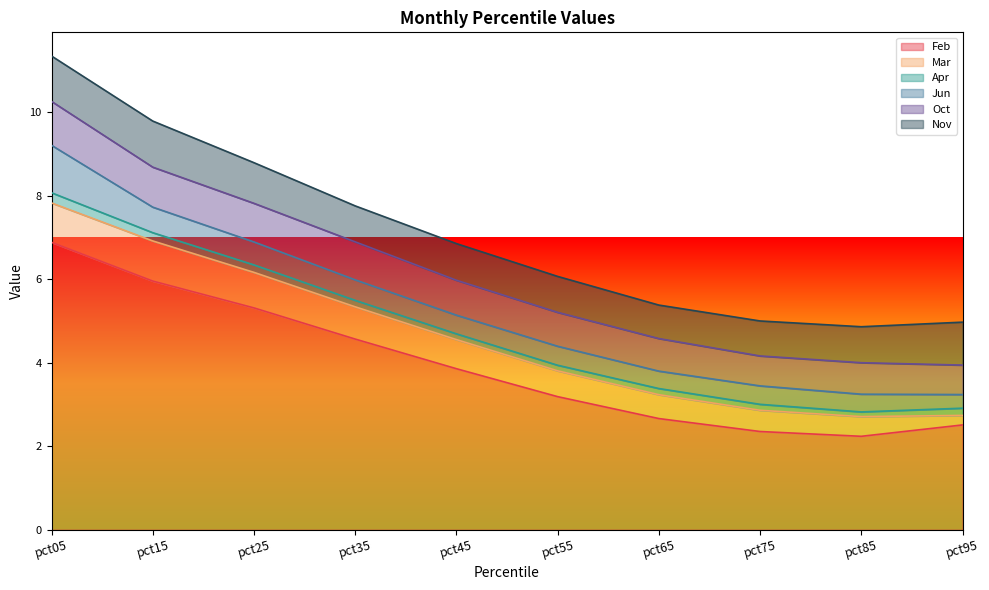

What are all the series names shown in the legend?

Feb, Mar, Apr, Jun, Oct, Nov